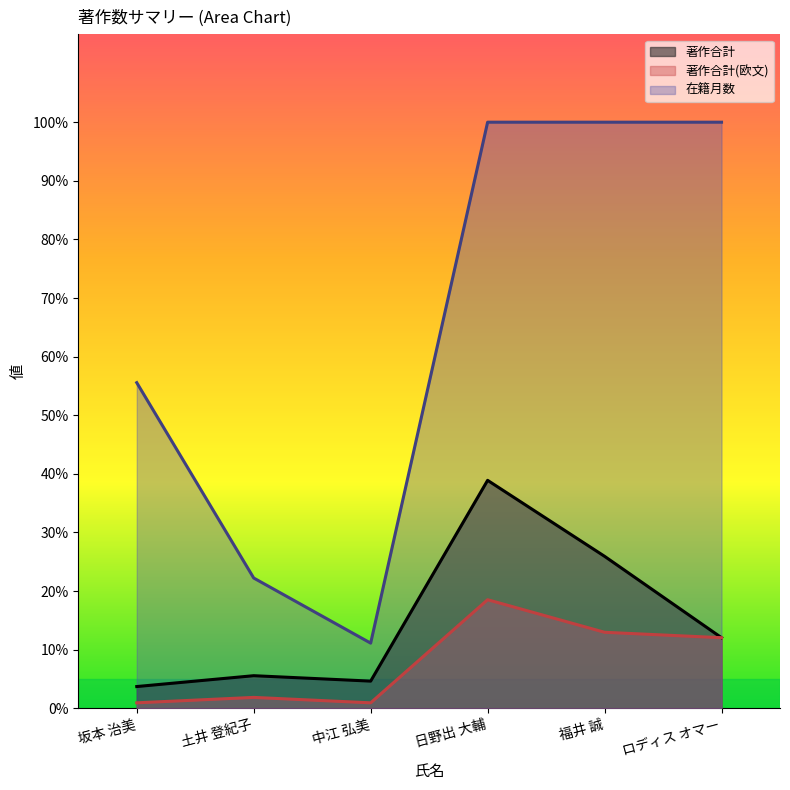

What is the label of the 6th point from the right?

坂本 治美